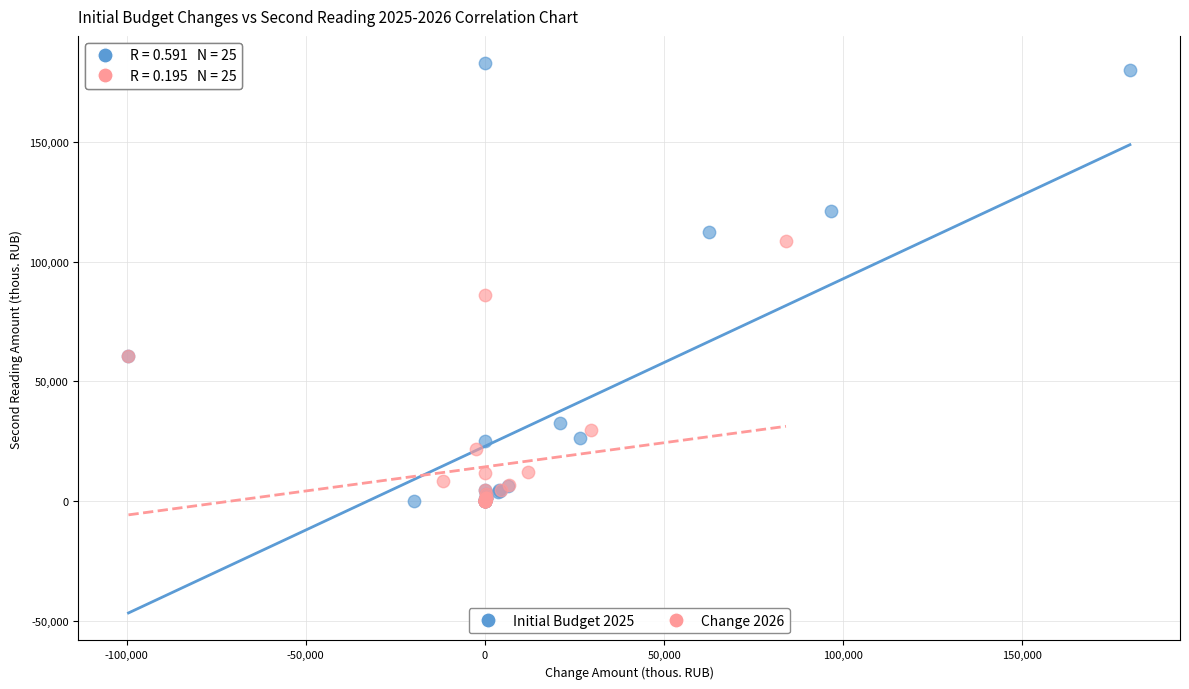

Which series contains the highest Y value?

Initial Budget 2025